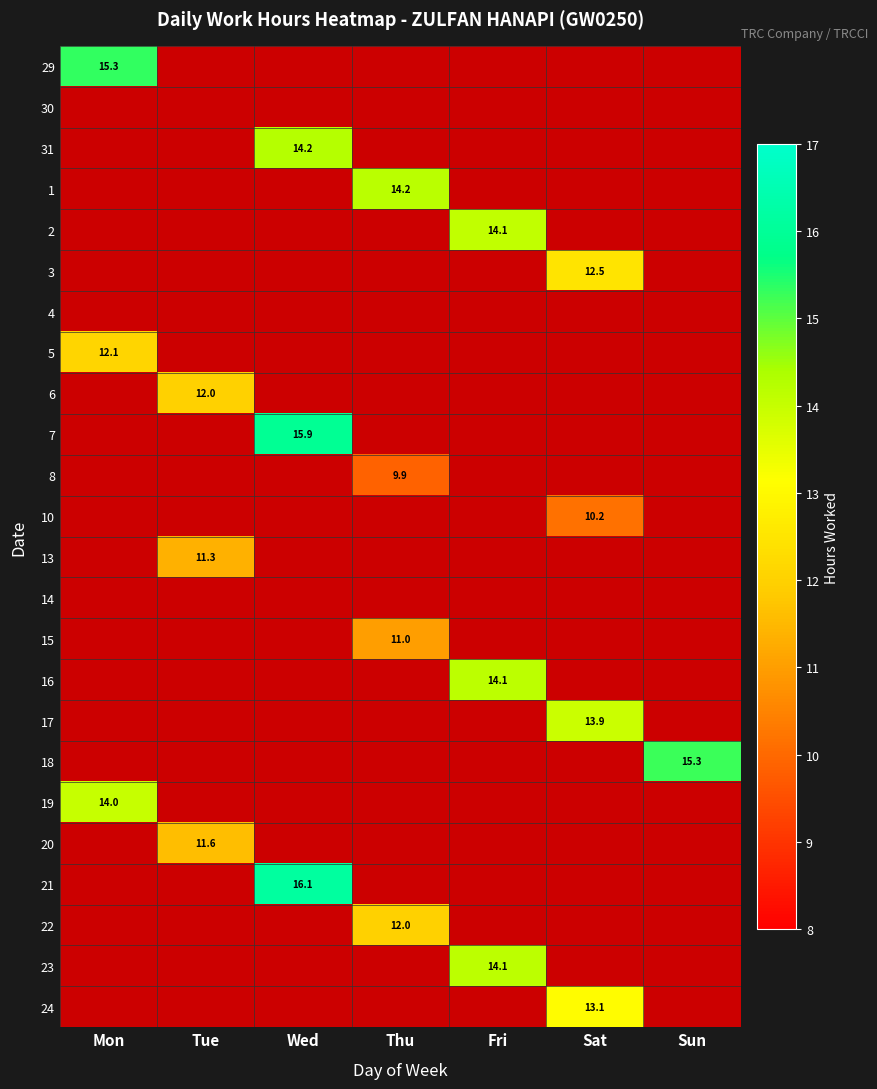

What is the minimum value shown in the chart?

9.9